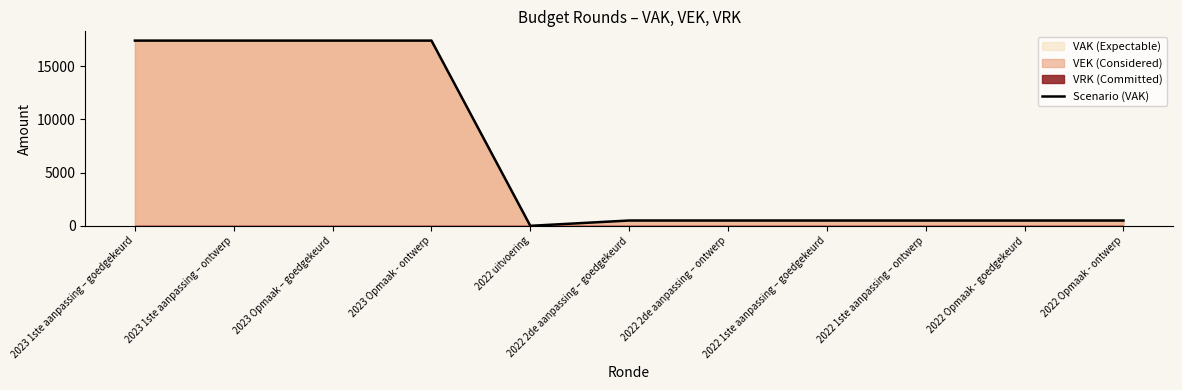

Where is the data nearest to the value 8695?

2022 2de aanpassing – goedgekeurd